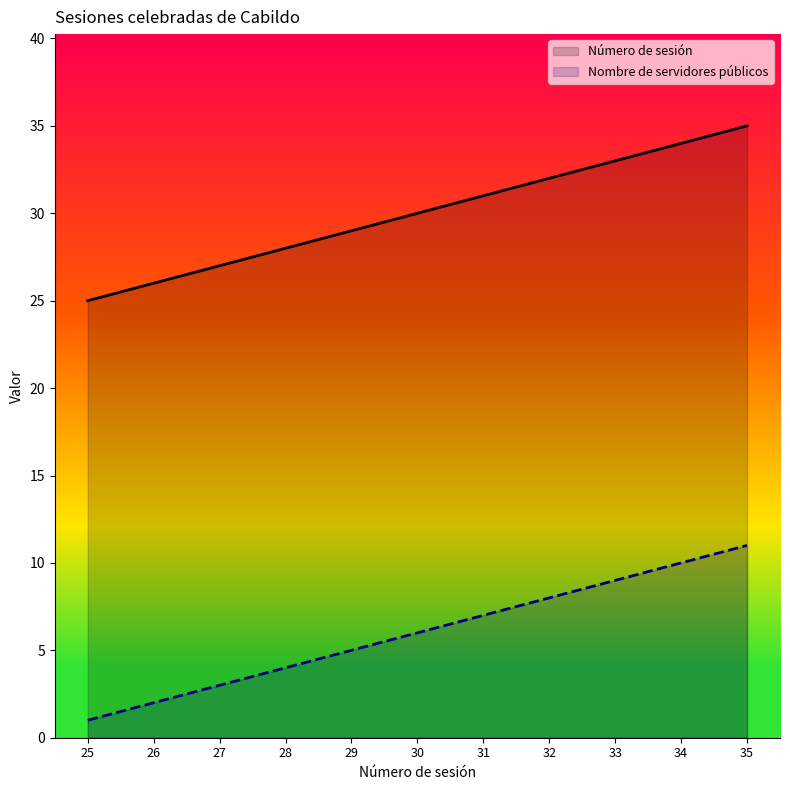

True or false: Número de sesión and Nombre de servidores públicos cross at least once.

False